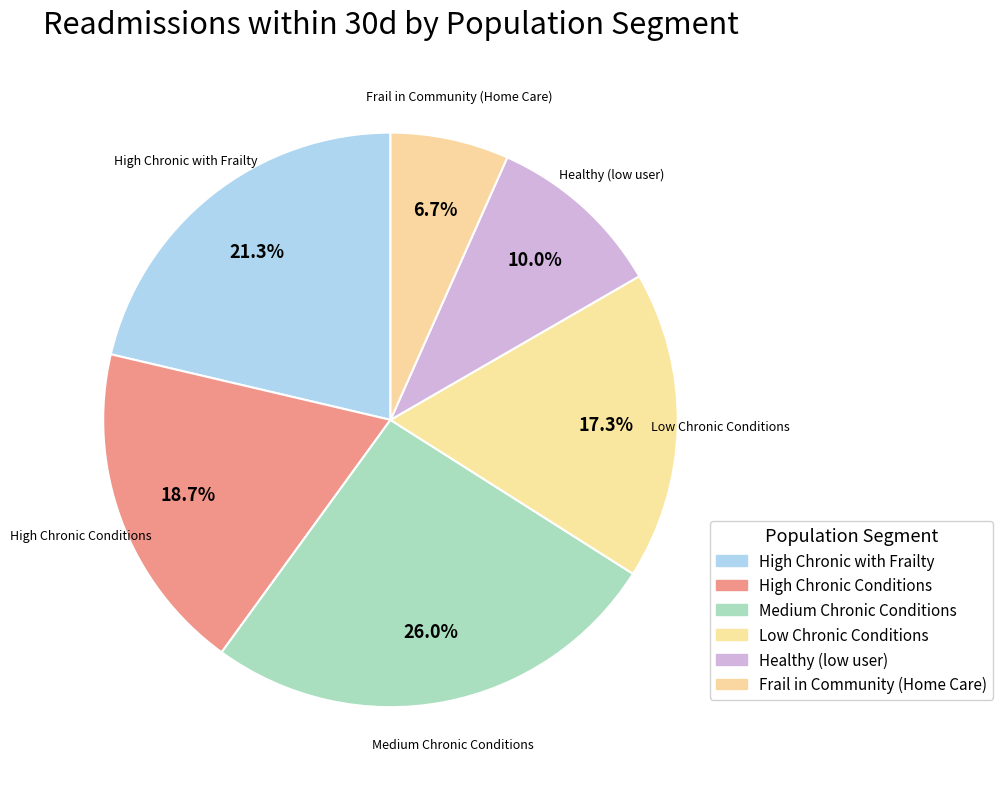

How many segments does this pie chart have?

6